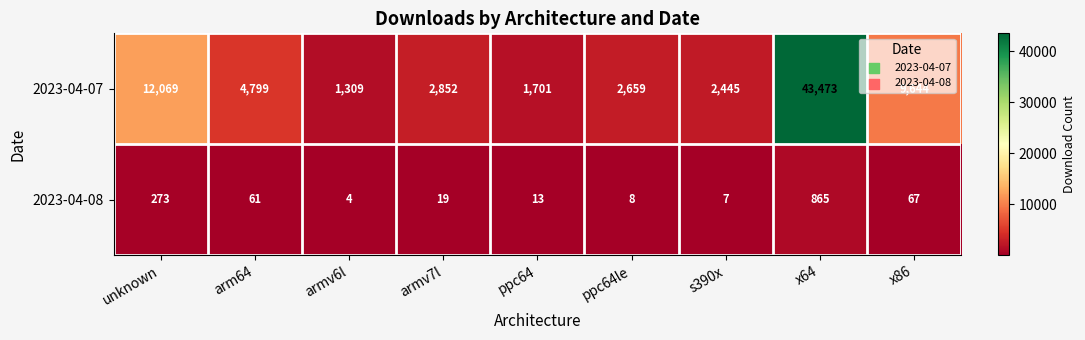

Rank the series by their average value, from lowest to highest.

2023-04-08, 2023-04-07